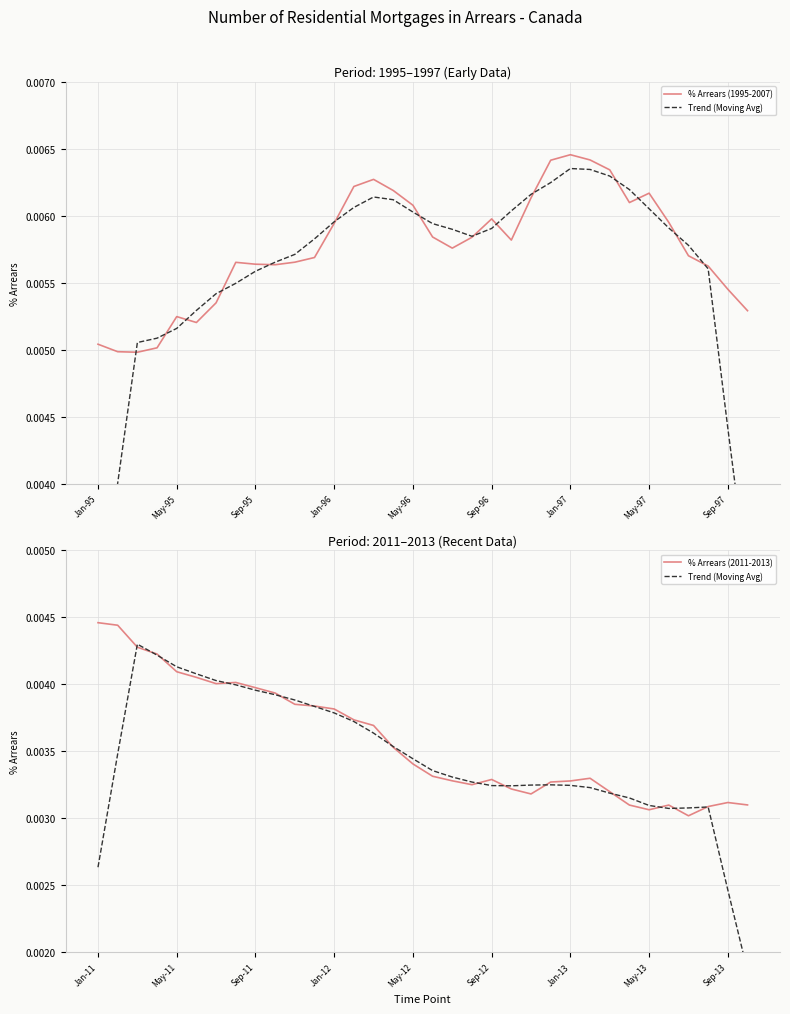

In % Arrears (1995-2007), how many points are lower than both neighbors (excluding endpoints)?

6